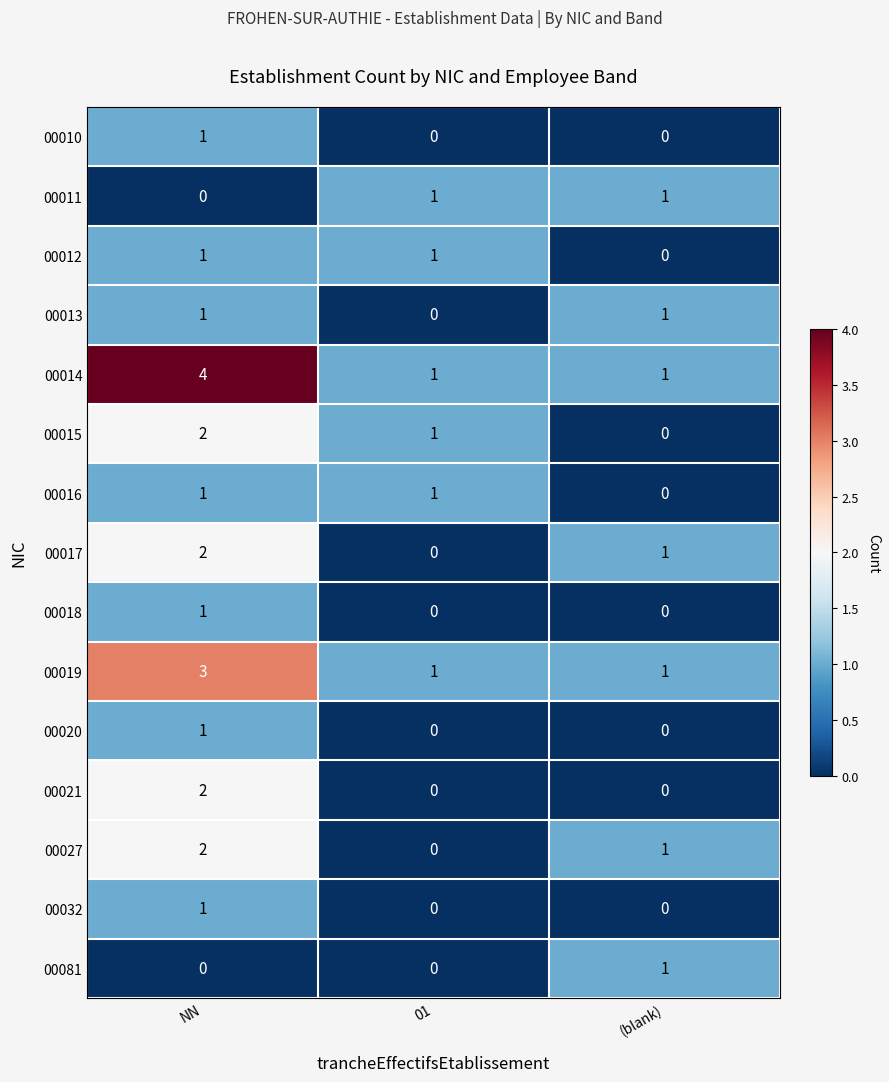

Which series has the widest spread of values?

00014